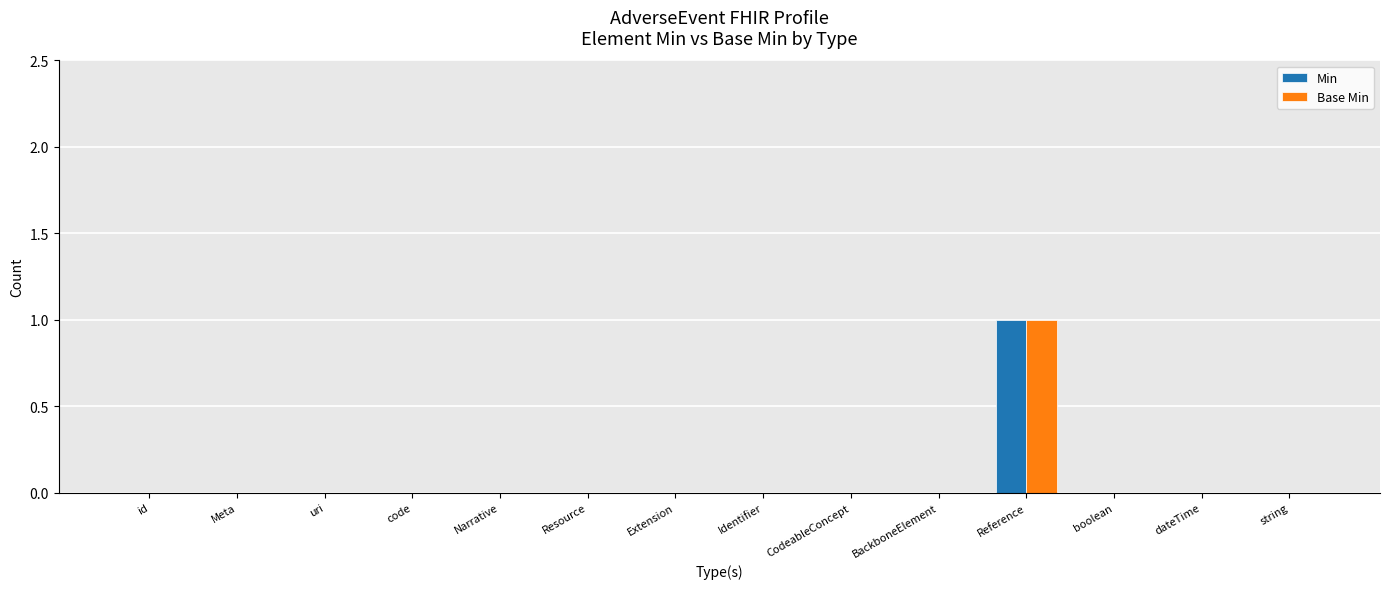

Which label corresponds to the largest value in the chart?

Reference